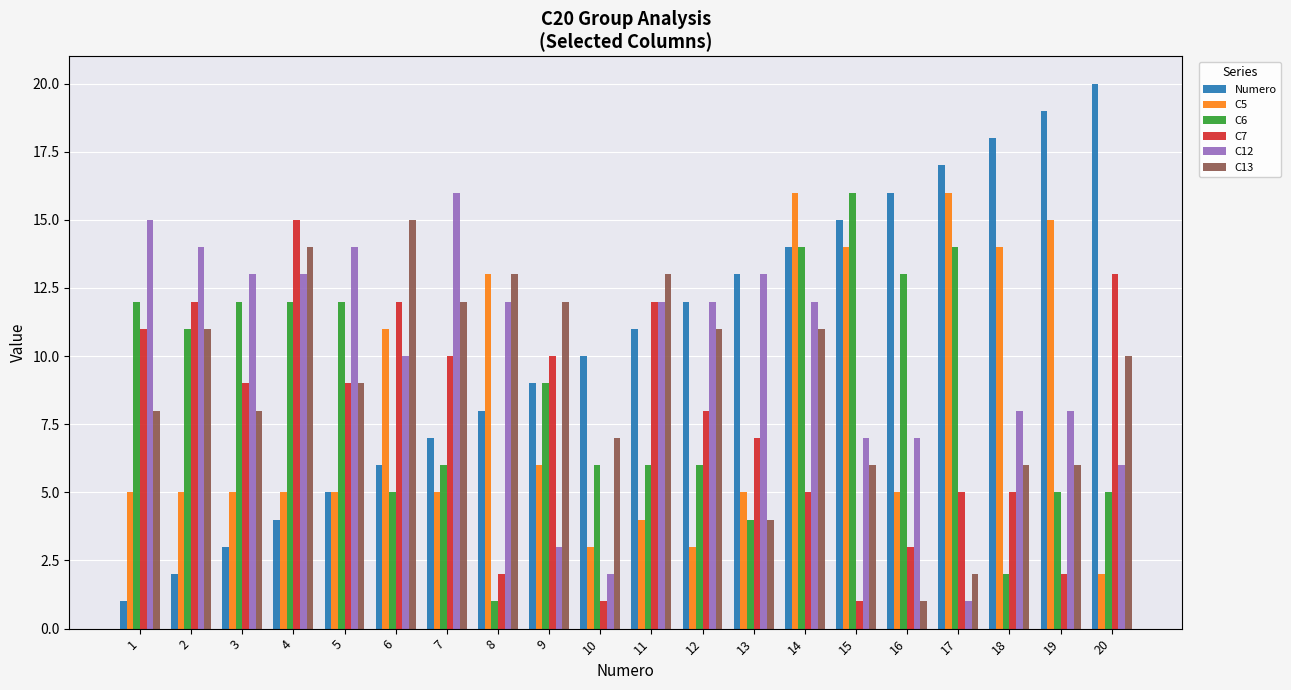

What are all the series names shown in the legend?

Numero, C5, C6, C7, C12, C13